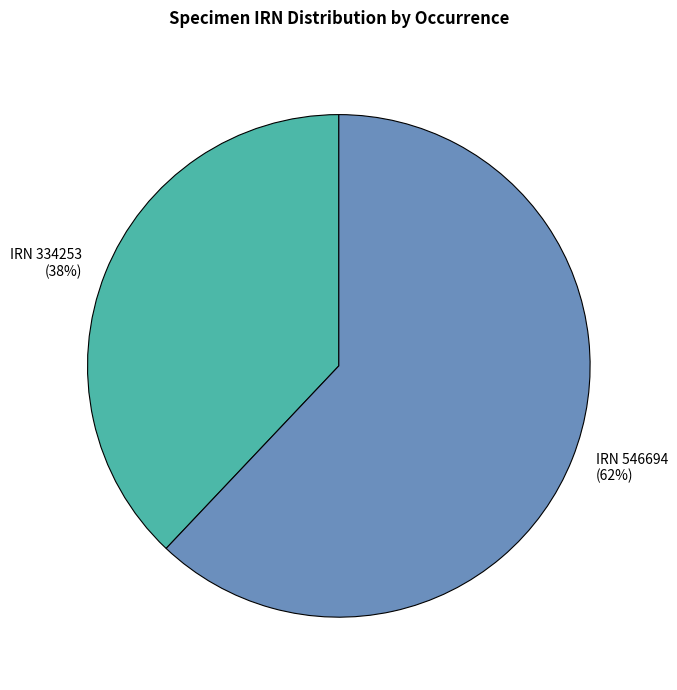

To the nearest percent, what is the difference between the largest and smallest slice percentages?

24%